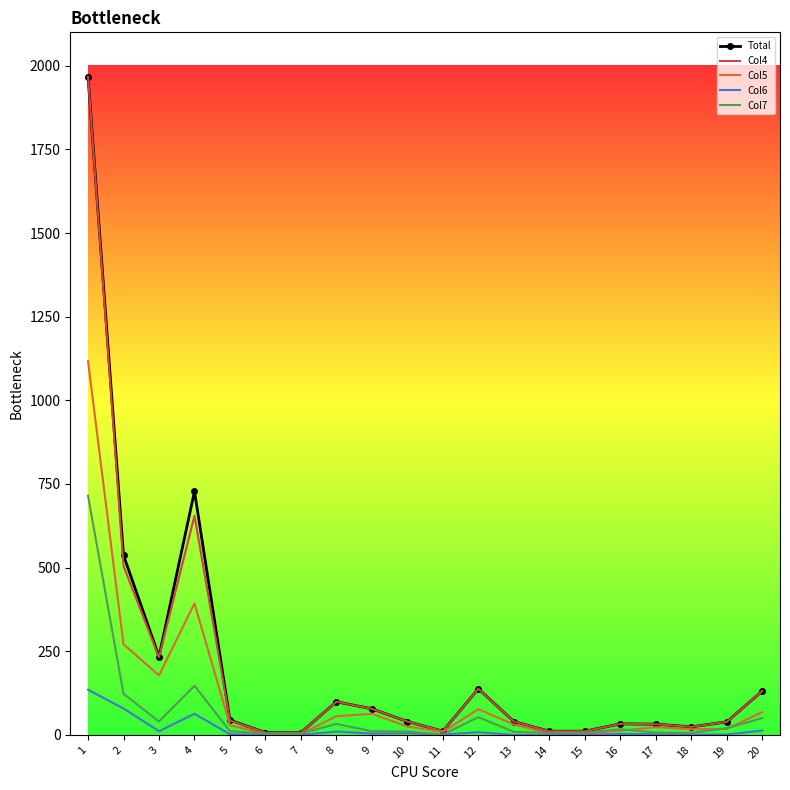

Is the value of Col5 at 13 greater than the value of Col7 at 11?

Yes